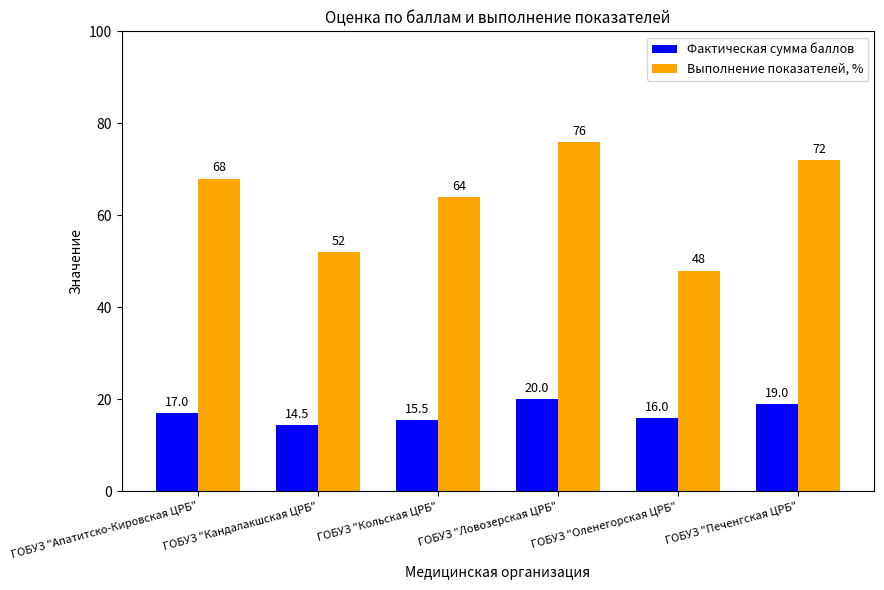

What is the label of the 4th bar from the right?

ГОБУЗ "Кольская ЦРБ"